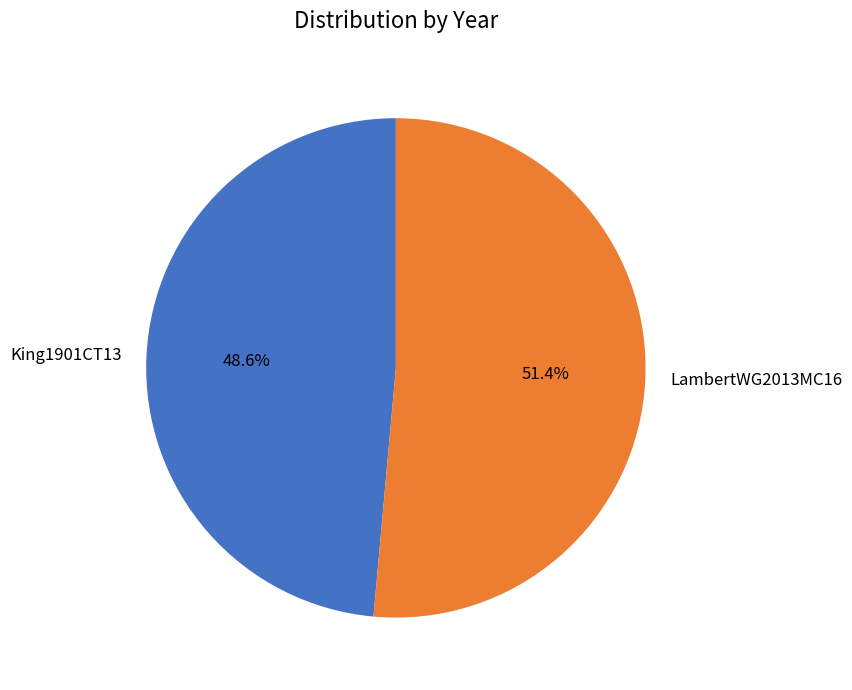

To the nearest percent, what portion does LambertWG2013MC16 represent?

51%